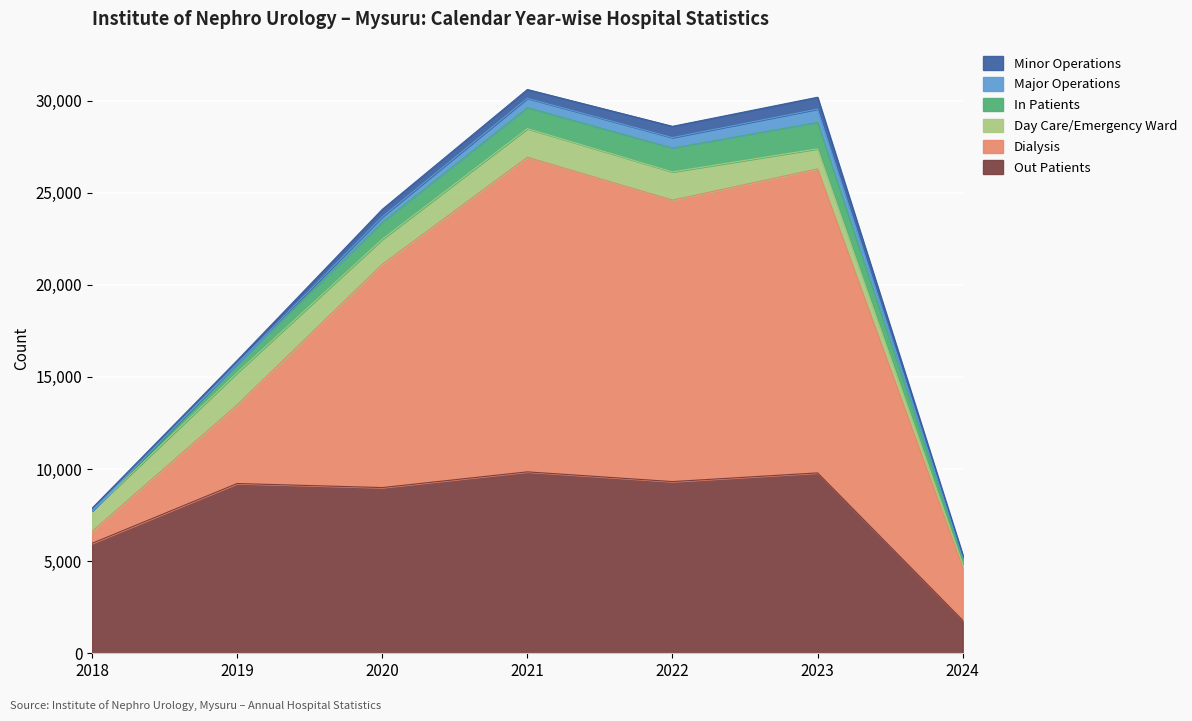

What are all the series names shown in the legend?

Minor Operations, Major Operations, In Patients, Day Care/Emergency Ward, Dialysis, Out Patients